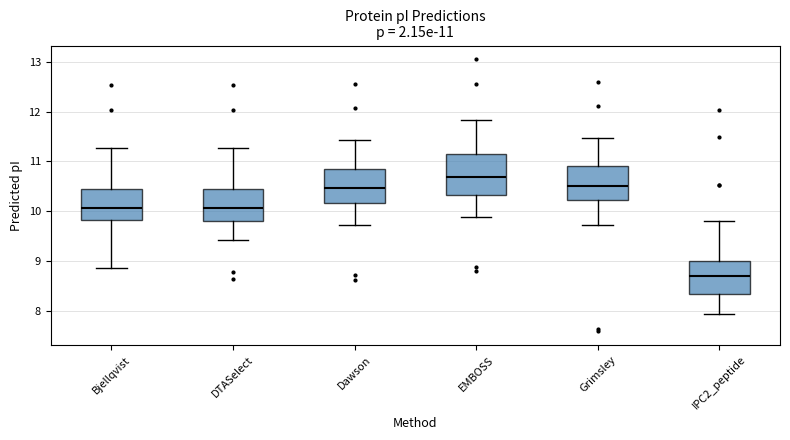

Which box's median line is the highest?

EMBOSS